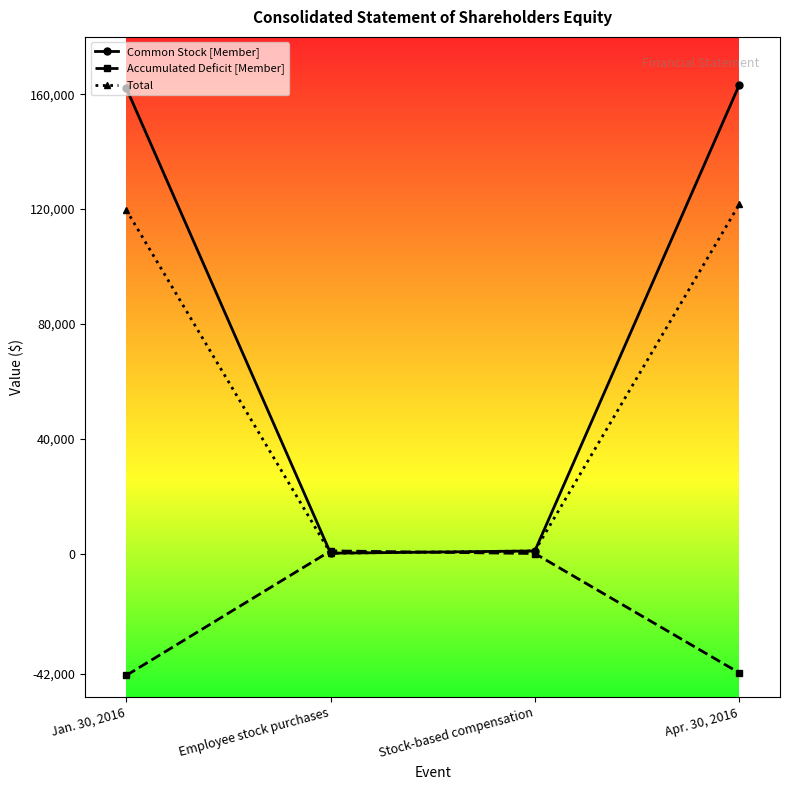

What are all the series names shown in the legend?

Common Stock [Member], Accumulated Deficit [Member], Total